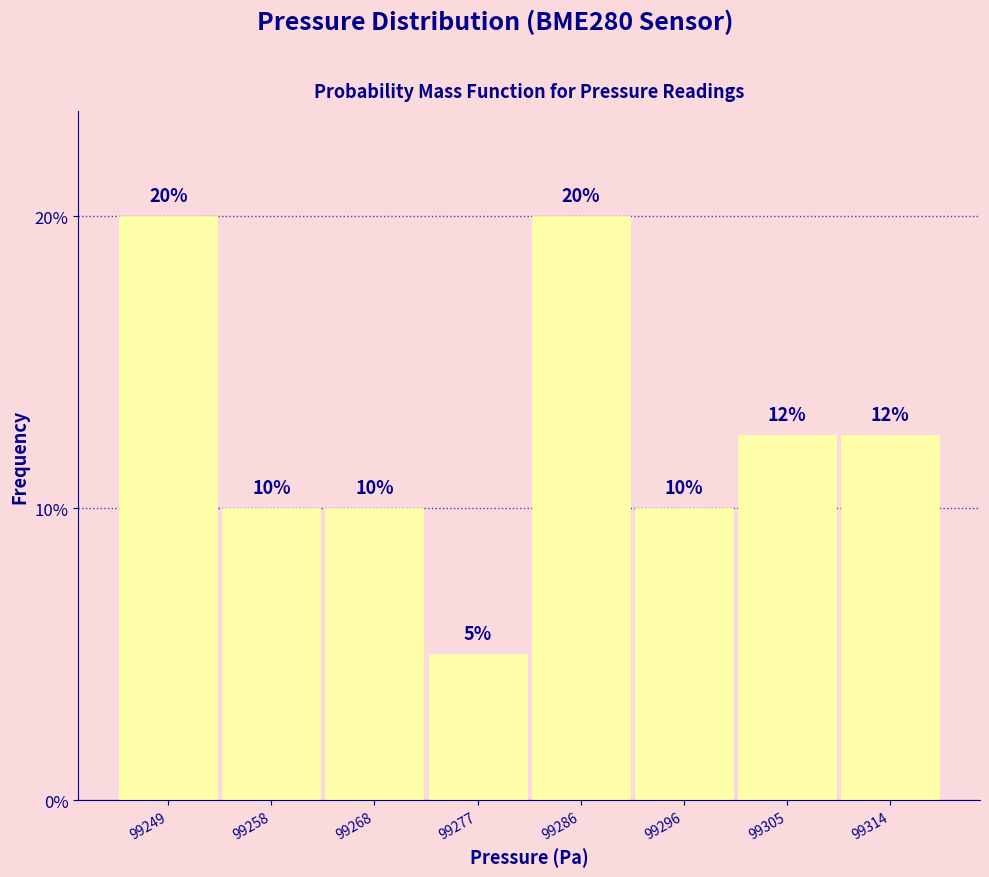

Where does the data first go above 12?

99249